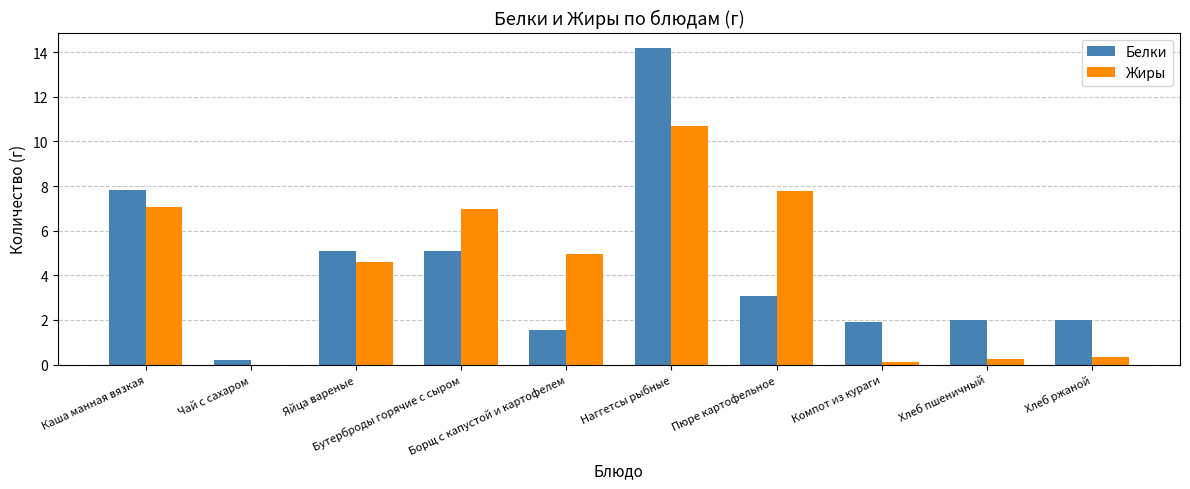

What is the highest value of the Белки series?

14.2